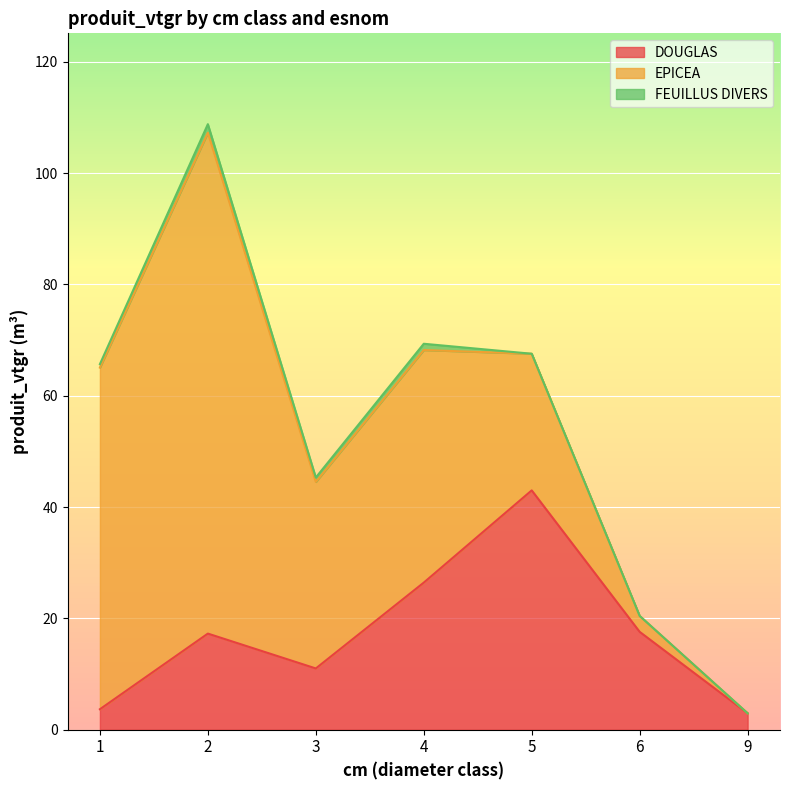

The value of FEUILLUS DIVERS at 1 is 0.3. True or false?

False